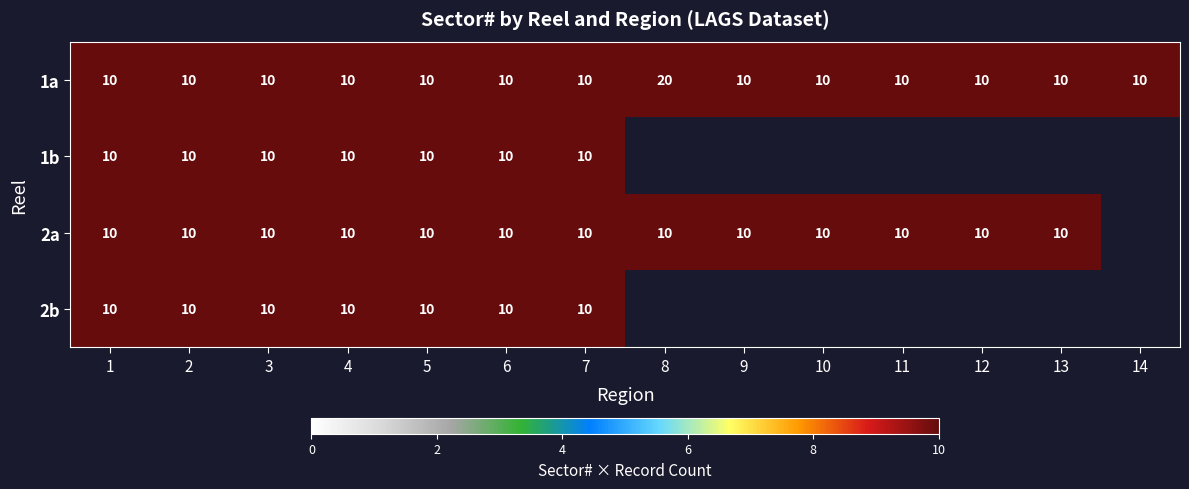

What is the maximum value shown in the chart?

20.0